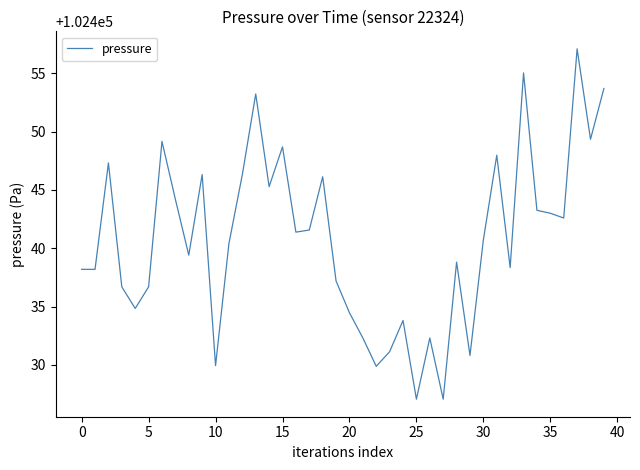

What is the difference between the maximum and minimum values?

30.0